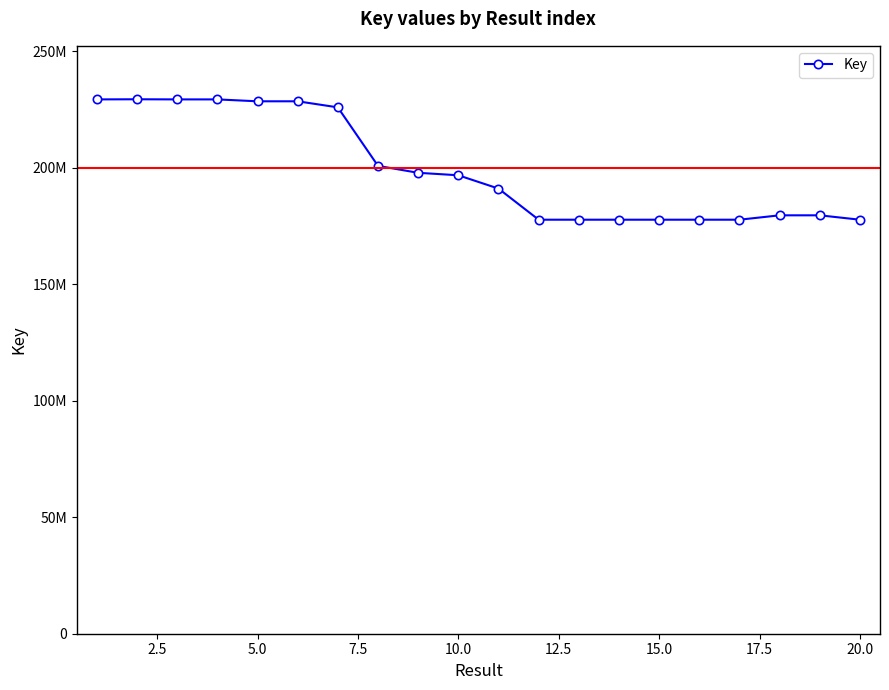

What is the smallest value displayed?

177636967